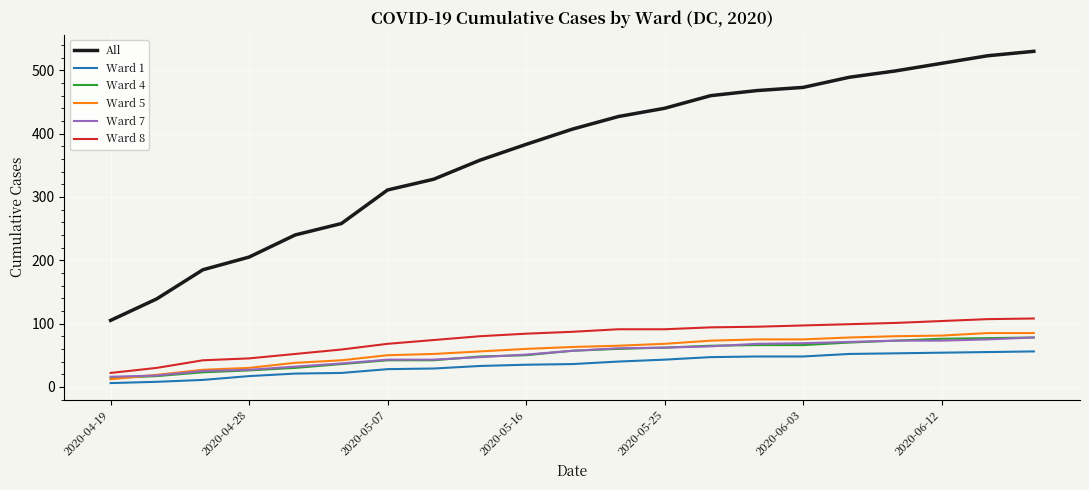

How many distinct data groups are displayed?

6